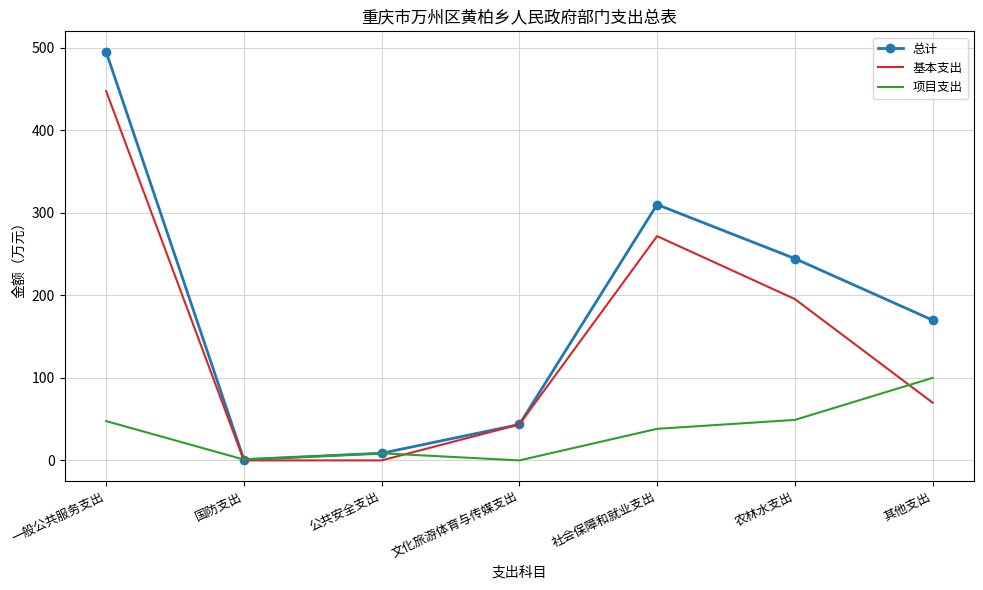

How many values in the 项目支出 series are below 38?

3